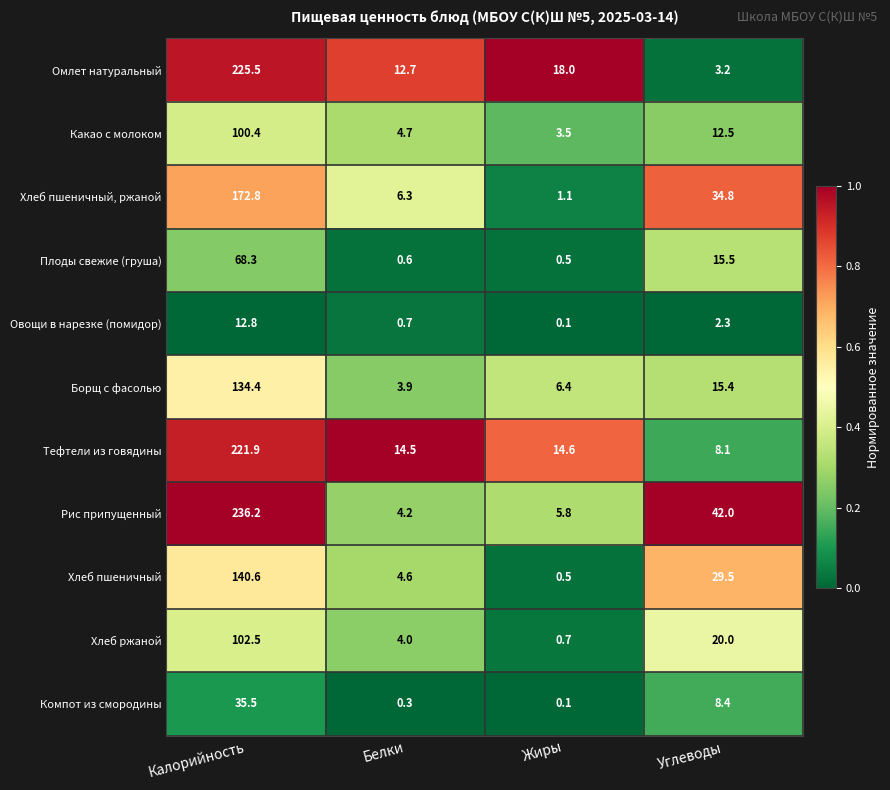

List the series in order of their peak value, highest first.

Рис припущенный, Омлет натуральный, Тефтели из говядины, Хлеб пшеничный, ржаной, Хлеб пшеничный, Борщ с фасолью, Хлеб ржаной, Какао с молоком, Плоды свежие (груша), Компот из смородины, Овощи в нарезке (помидор)